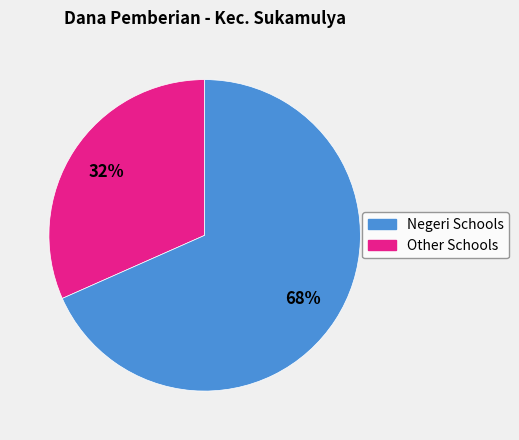

Is there any slice that represents more than half of the pie?

Yes